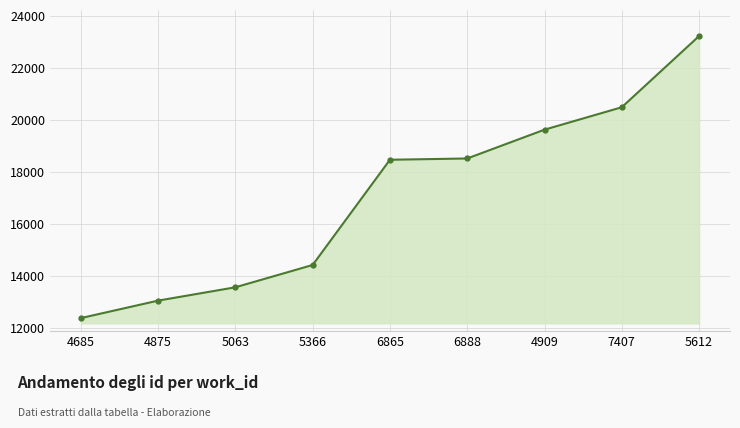

Where is the data nearest to the value 17810?

6865